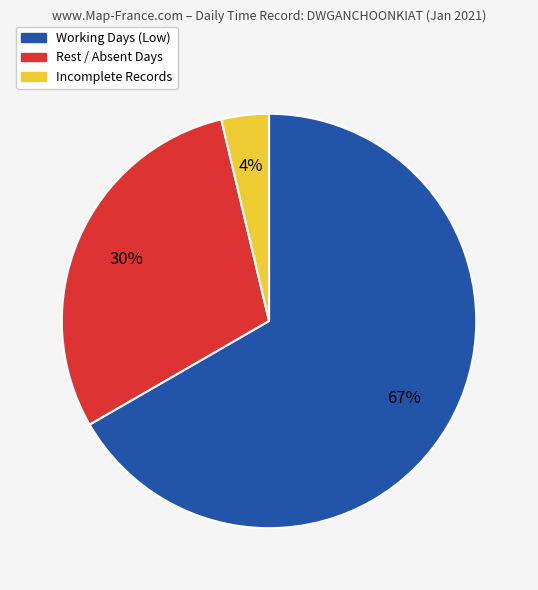

Is there a majority slice in this chart?

Yes